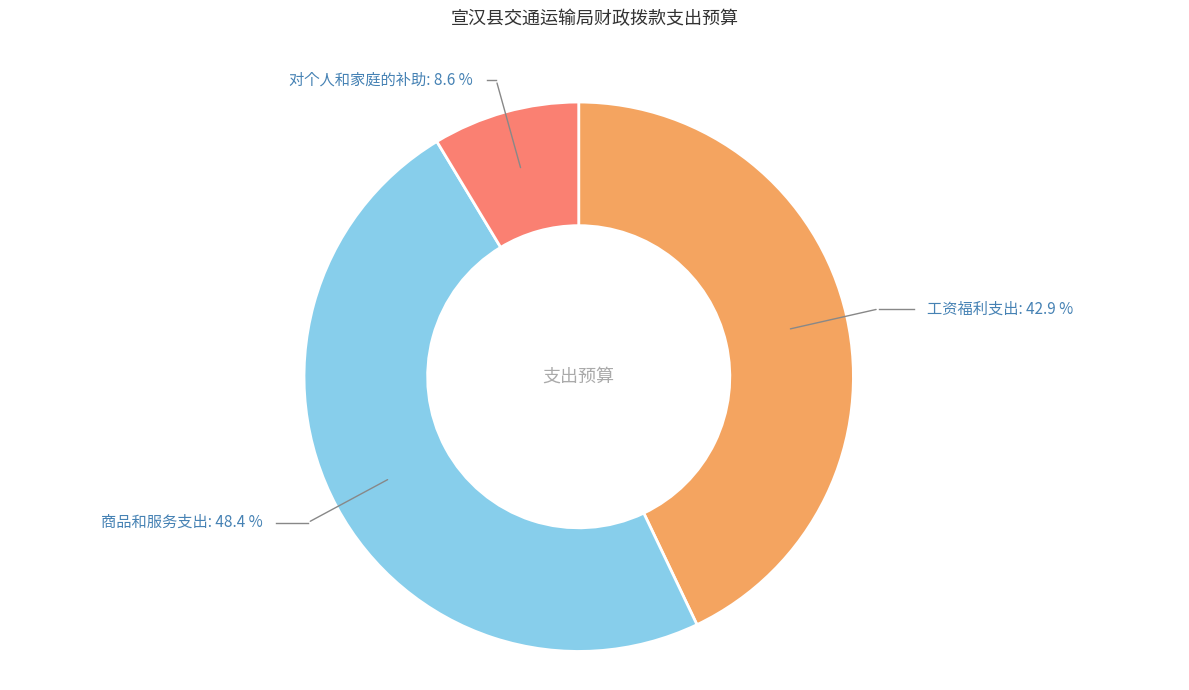

Is there any slice that represents more than half of the pie?

No